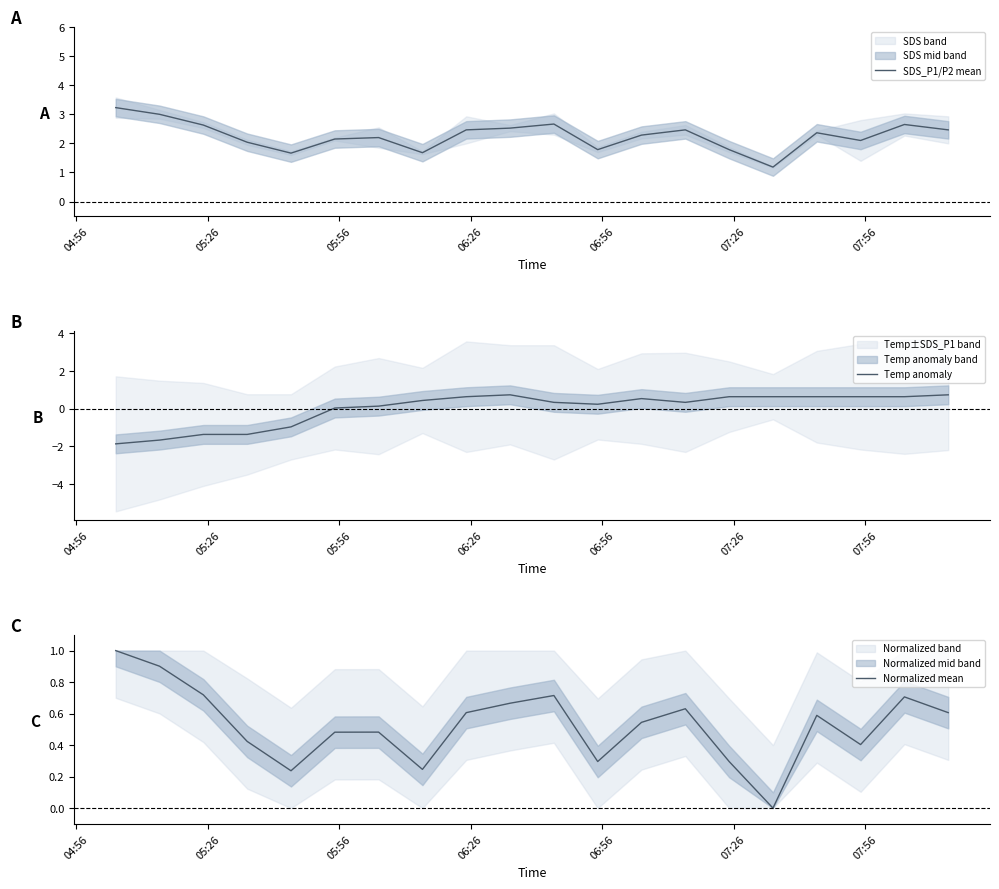

What is the minimum value for SDS_P1/P2 mean?

1.2